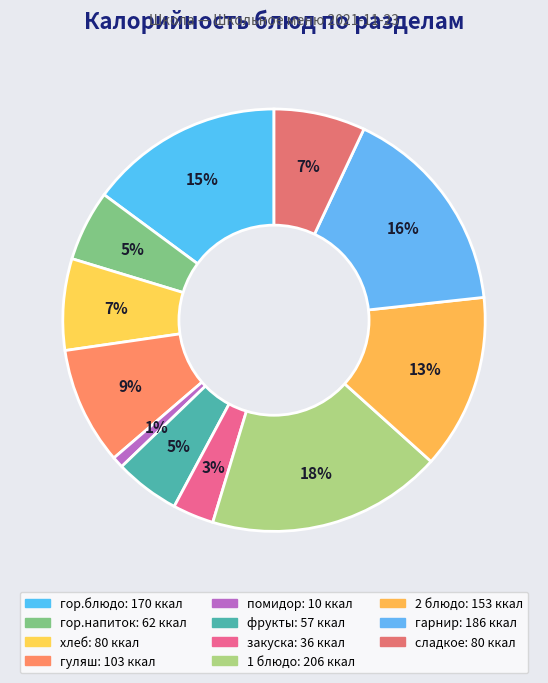

How many slices are in this pie chart?

11